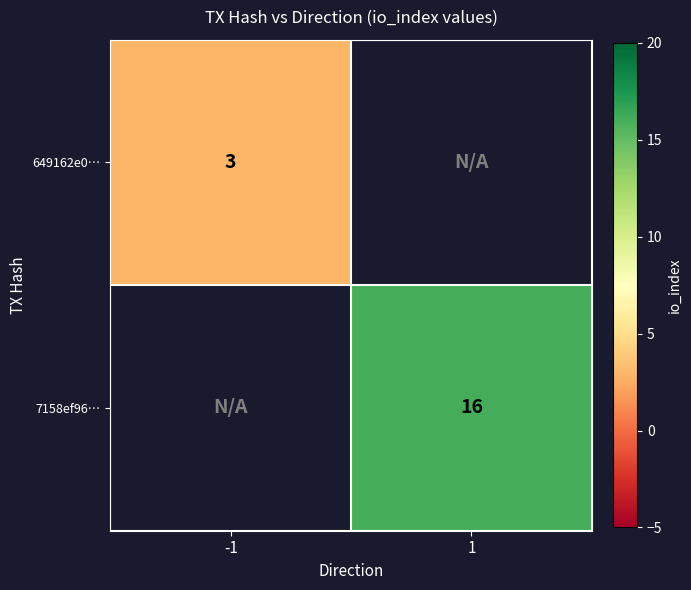

Is the value of 7158ef96… at 1 greater than the value of 649162e0… at -1?

Yes